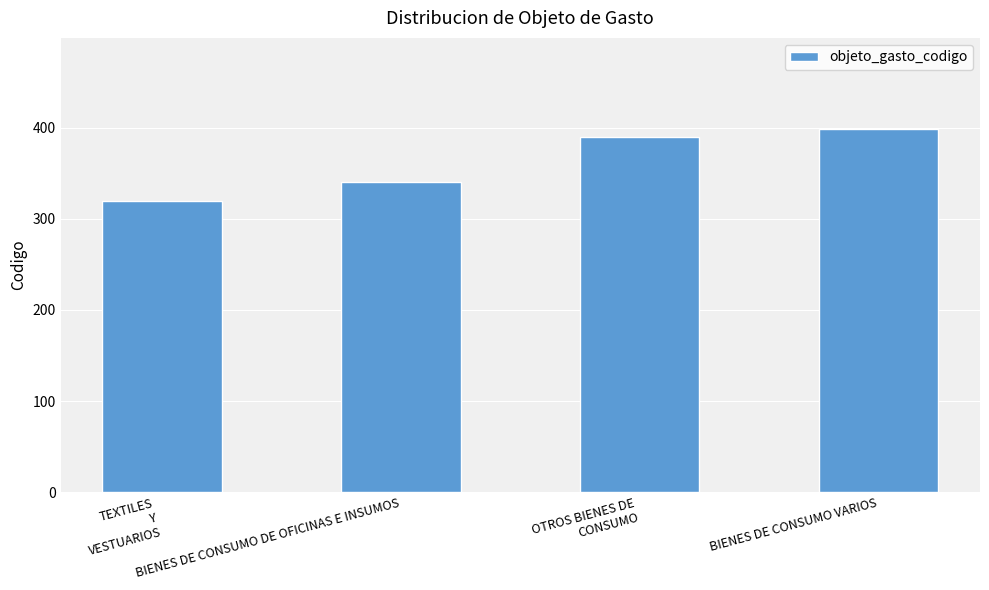

What is the label of the 1st bar from the right?

BIENES DE CONSUMO VARIOS